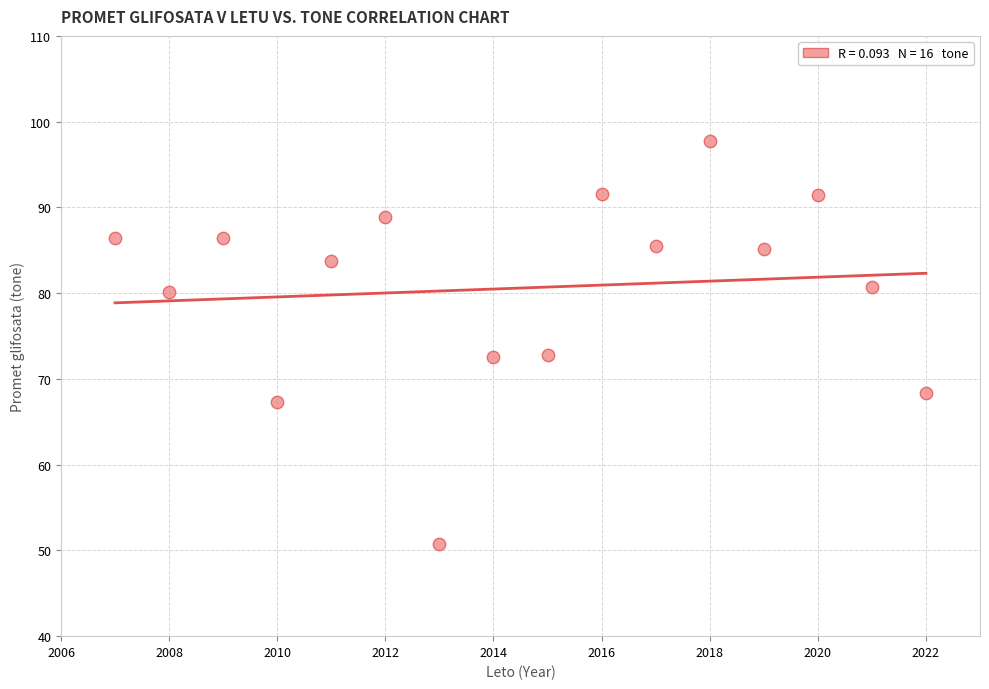

What is the range of Y values (max minus min)?

46.9